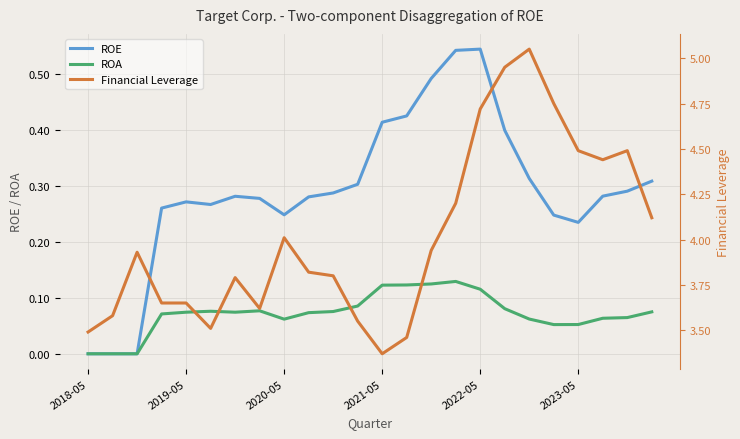

Reading left to right, extract all data points from this chart.

ROE: 0.0	0.0	0.0	0.3	0.3	0.3	0.3	0.3	0.2	0.3	0.3	0.3	0.4	0.4	0.5	0.5	0.5	0.4	0.3	0.2	0.2	0.3	0.3	0.3
ROA: 0.0	0.0	0.0	0.1	0.1	0.1	0.1	0.1	0.1	0.1	0.1	0.1	0.1	0.1	0.1	0.1	0.1	0.1	0.1	0.1	0.1	0.1	0.1	0.1
Financial Leverage: 3.5	3.6	3.9	3.6	3.6	3.5	3.8	3.6	4.0	3.8	3.8	3.5	3.4	3.5	3.9	4.2	4.7	5.0	5.0	4.8	4.5	4.4	4.5	4.1